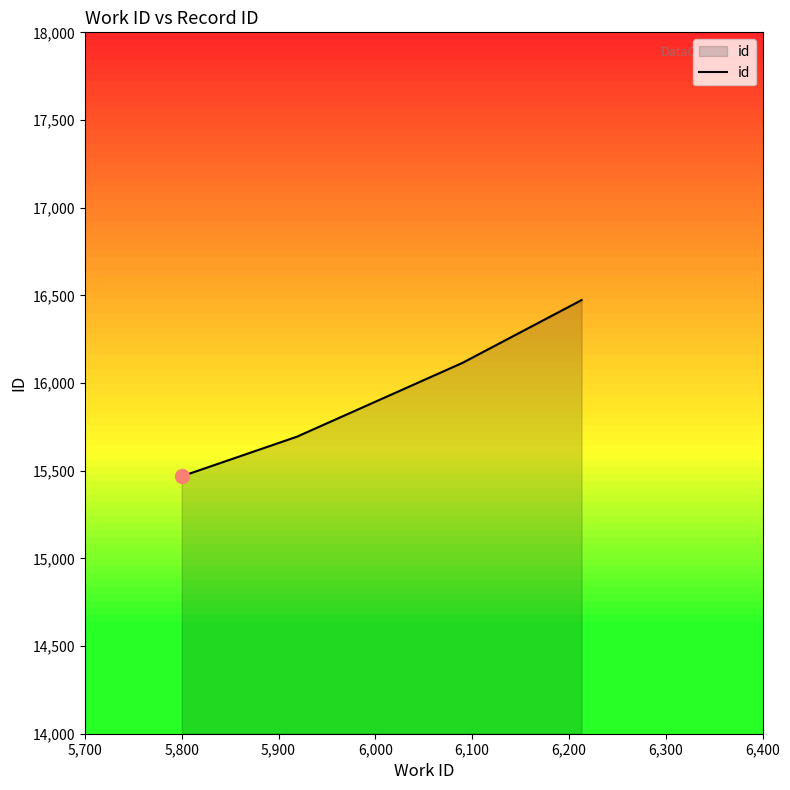

What is the greatest value displayed?

16473